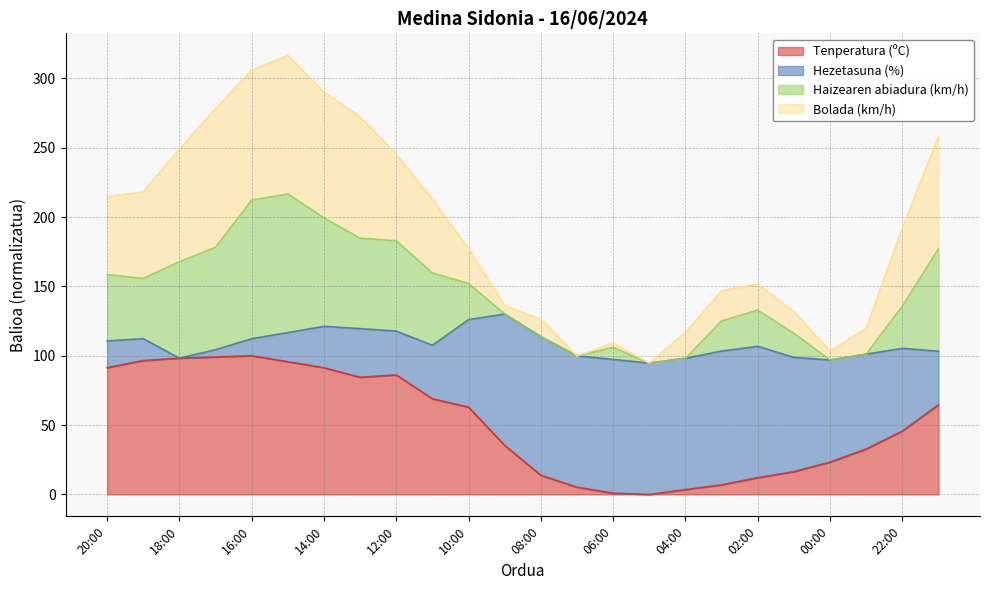

What is the highest value of the Tenperatura (ºC) series?

100.0